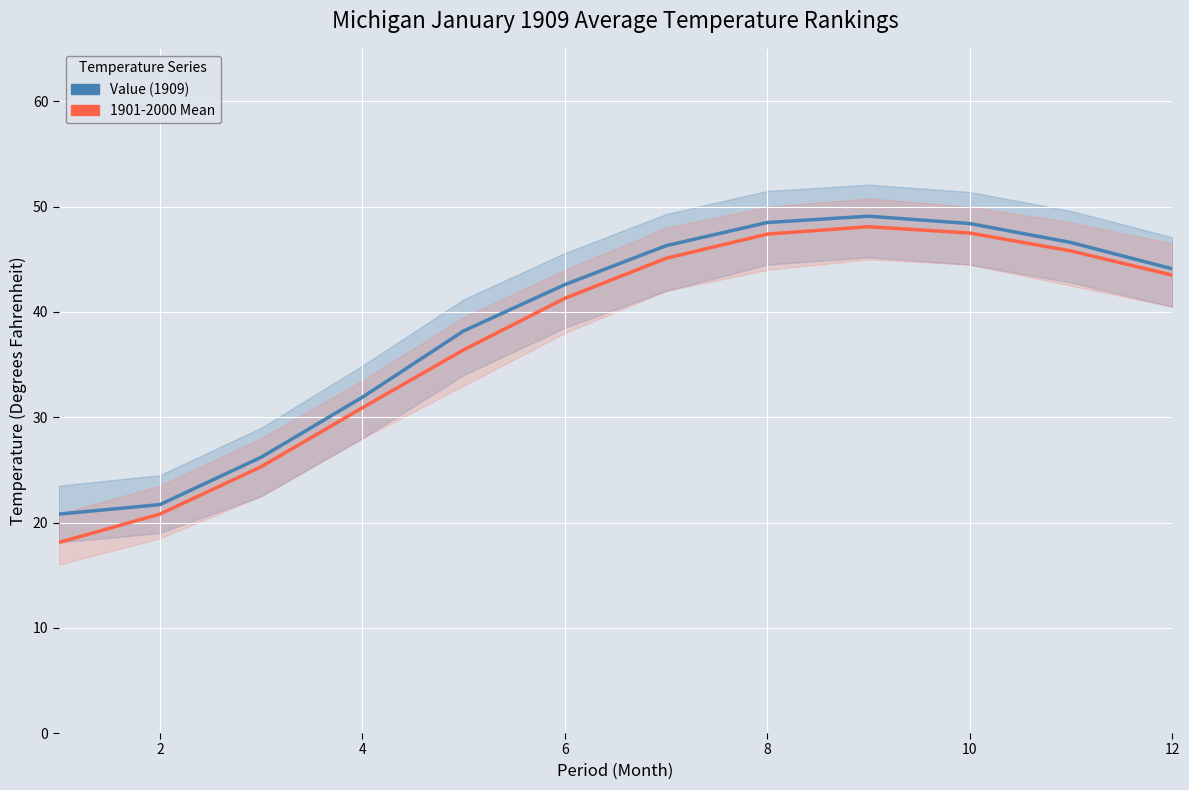

True or false: 1901-2000 Mean has more than 2 interior local peaks.

False